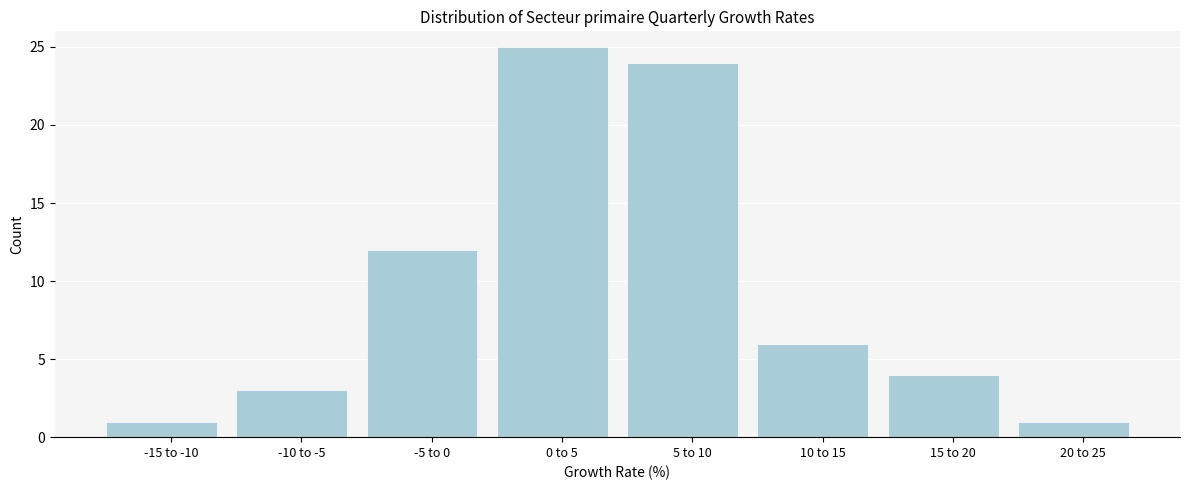

Reading right to left, transcribe all the data shown in this chart.

20 to 25=1	15 to 20=4	10 to 15=6	5 to 10=24	0 to 5=25	-5 to 0=12	-10 to -5=3	-15 to -10=1